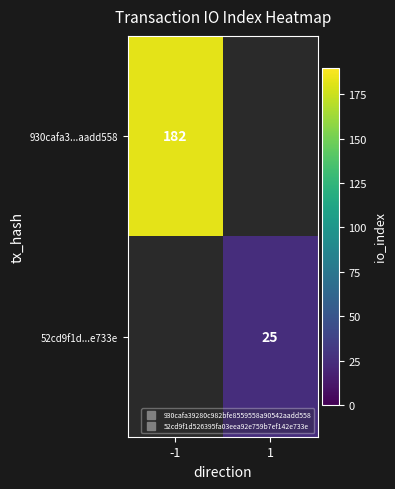

Rank the series by their average value, from lowest to highest.

52cd9f1d...e733e, 930cafa3...aadd558